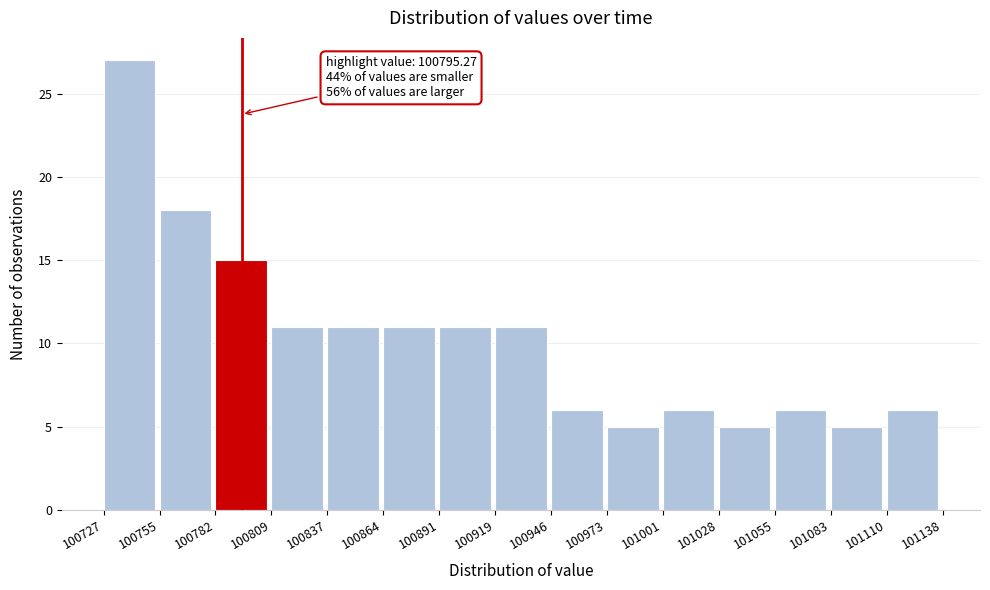

Over which range of the x-axis is the bar tallest?

100727 to 100755